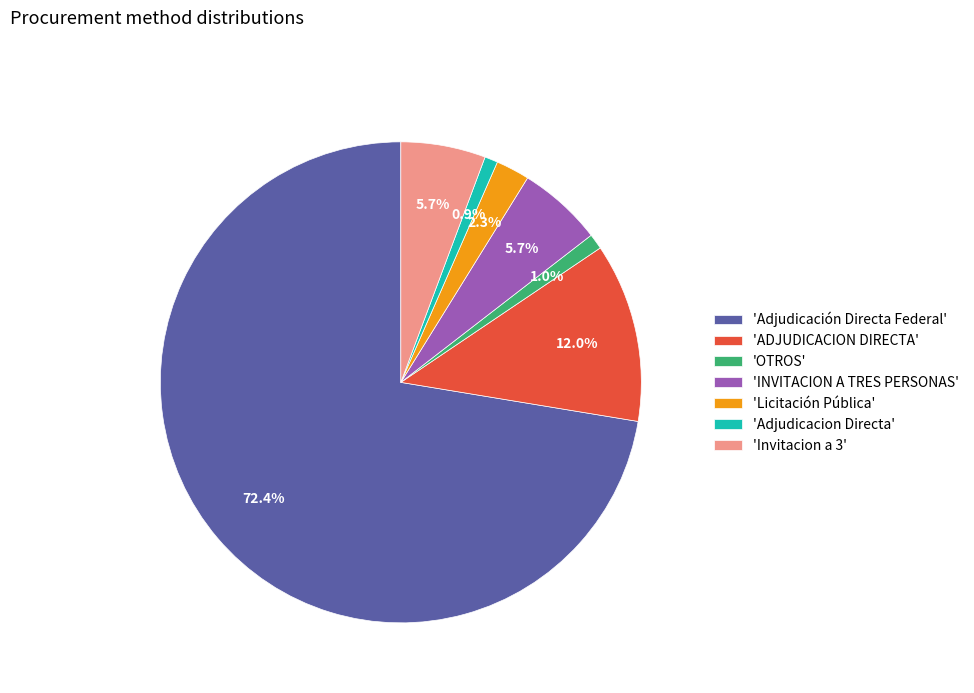

What percentage is NOT represented by 'Adjudicacion Directa'?

99.1%